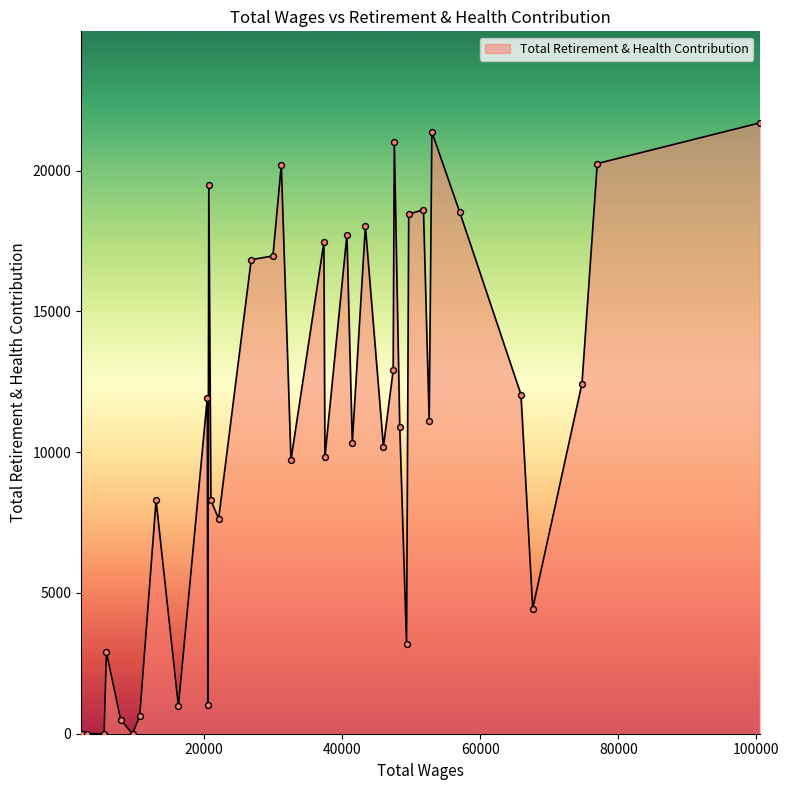

What is the difference between the maximum and minimum values?

21691